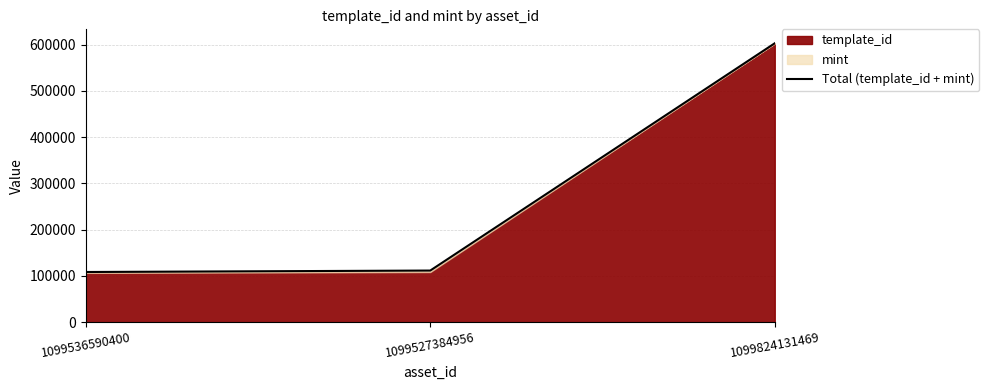

What is the average value?

274403